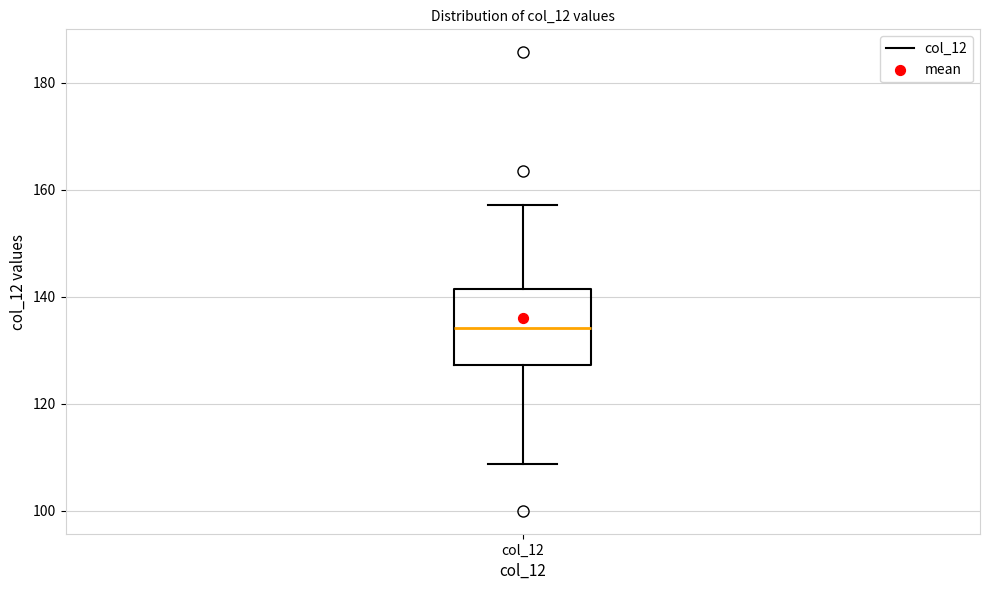

Read this box plot against the y-axis: the position of the median line, the range covered by the box, and the ends of both whiskers. The values are not printed on the chart, so give them approximately, as read against the axis.

median 134, box 128 to 142, whiskers 108 to 158